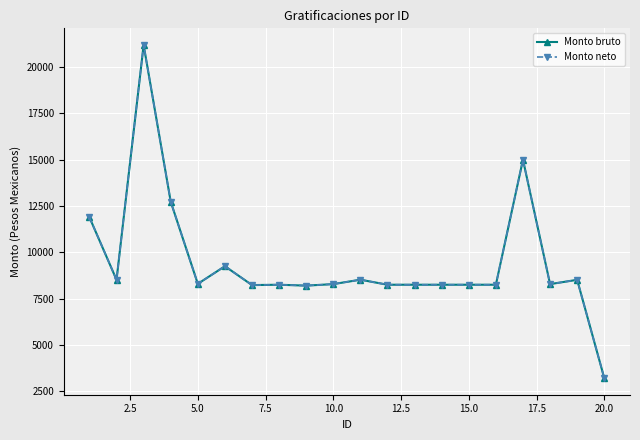

What is the value of the Monto bruto point at the 15th from the left?

8252.2